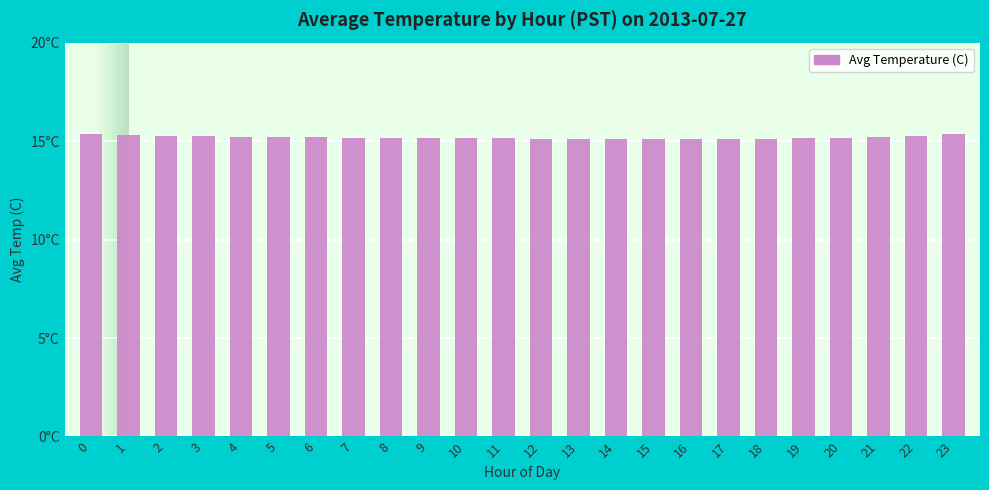

Reading right to left, extract all data points from this chart.

15.3	15.3	15.2	15.2	15.2	15.1	15.1	15.1	15.1	15.1	15.1	15.1	15.1	15.2	15.2	15.2	15.2	15.2	15.2	15.2	15.2	15.3	15.3	15.4